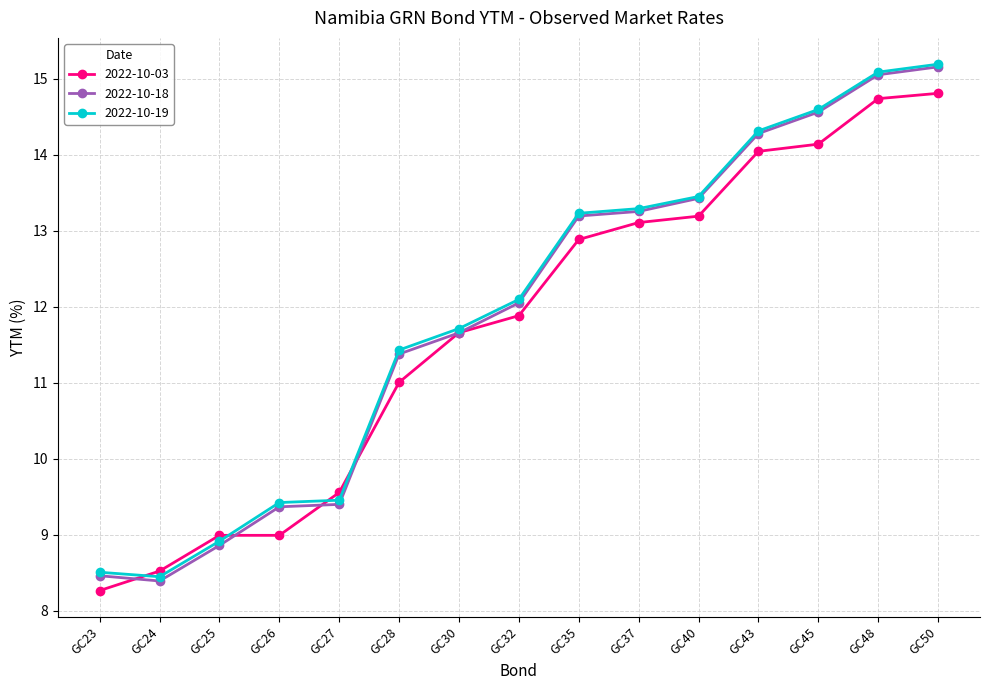

Which series has the largest range (max minus min)?

2022-10-18